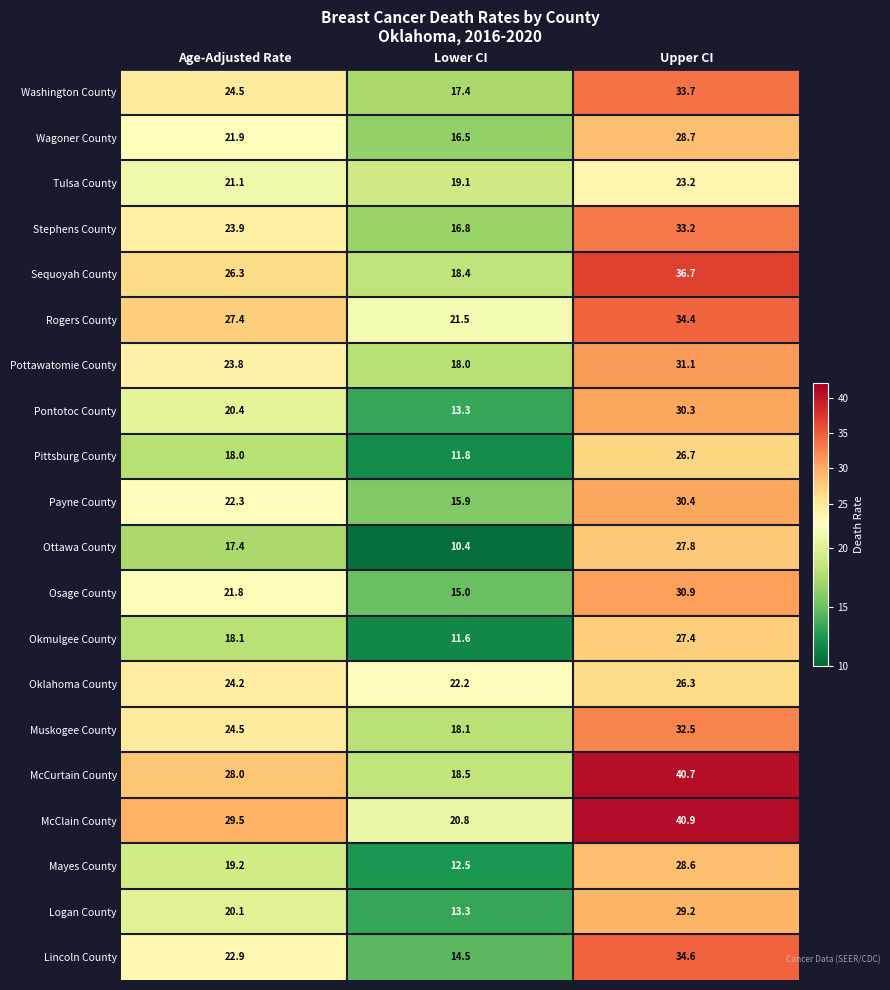

Which series has the widest spread of values?

McCurtain County